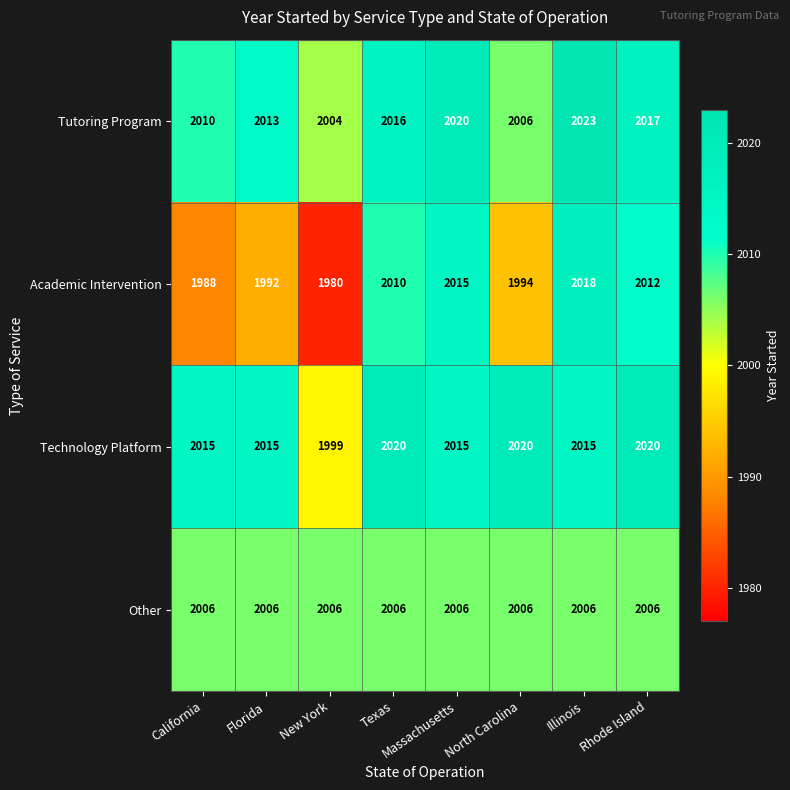

Which series has the largest range (max minus min)?

Academic Intervention